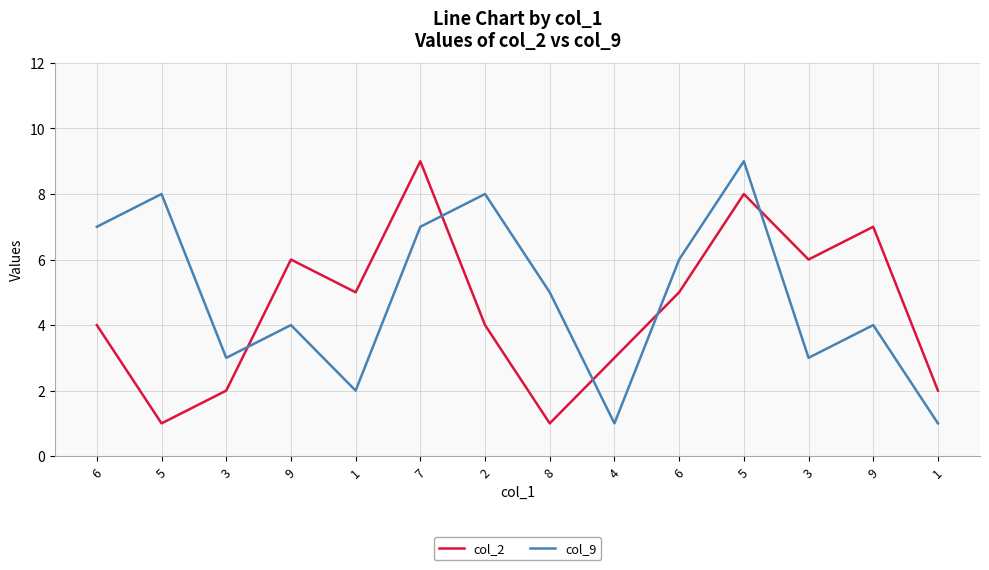

How many distinct data groups are displayed?

2